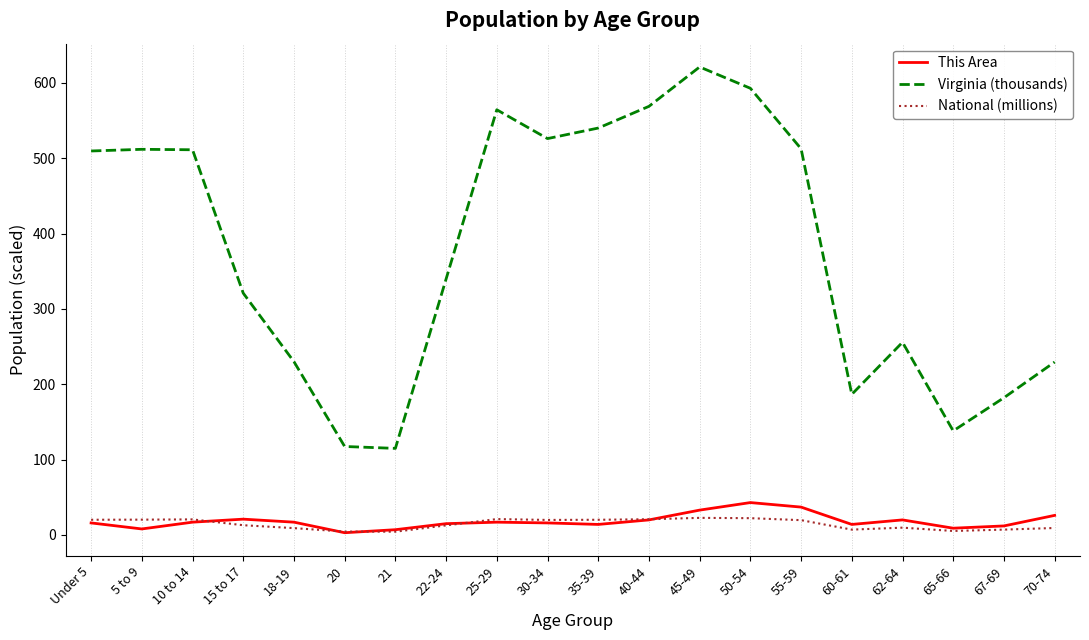

The National (millions) series shows 12.7 at 22-24. True or false?

True